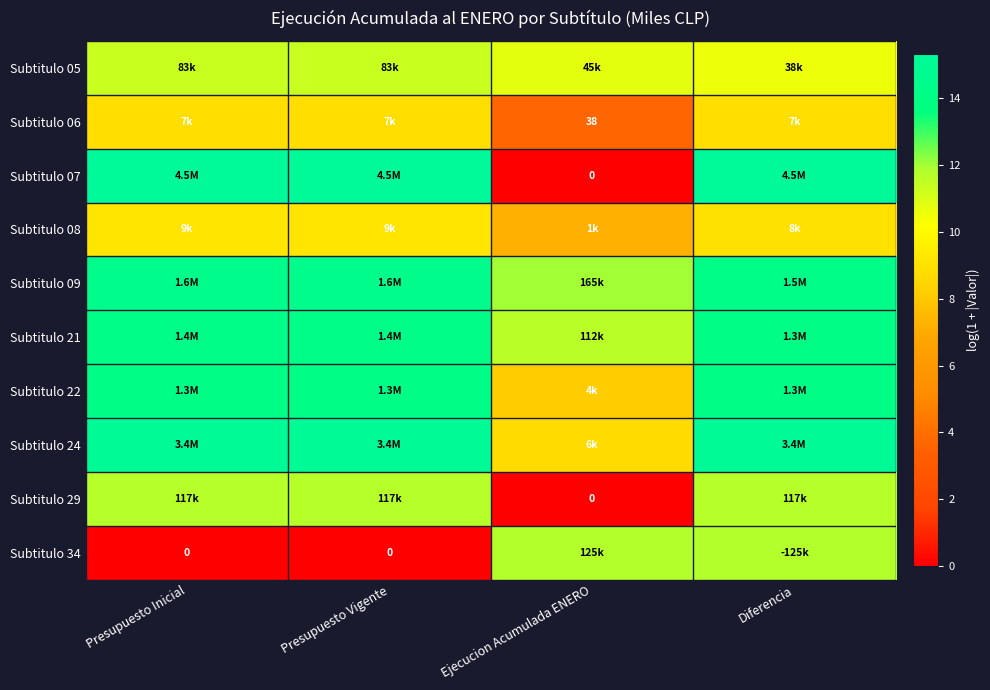

Read the Subtitulo 06 value at Diferencia.

8.8